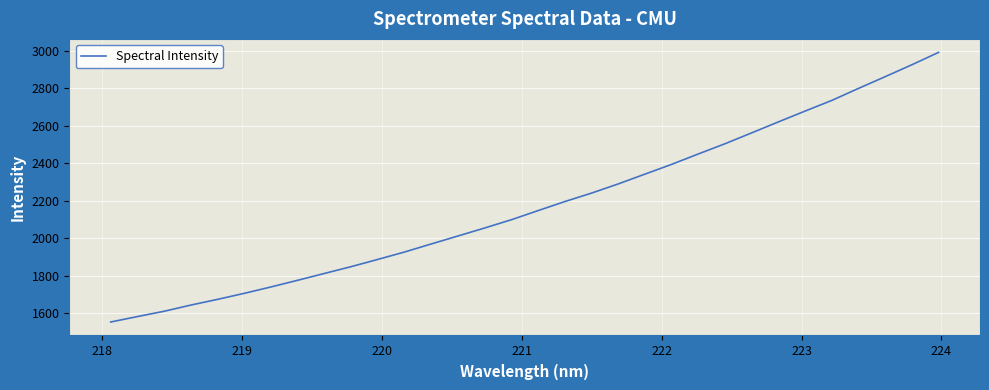

What is the difference between the maximum and minimum values?

1438.6